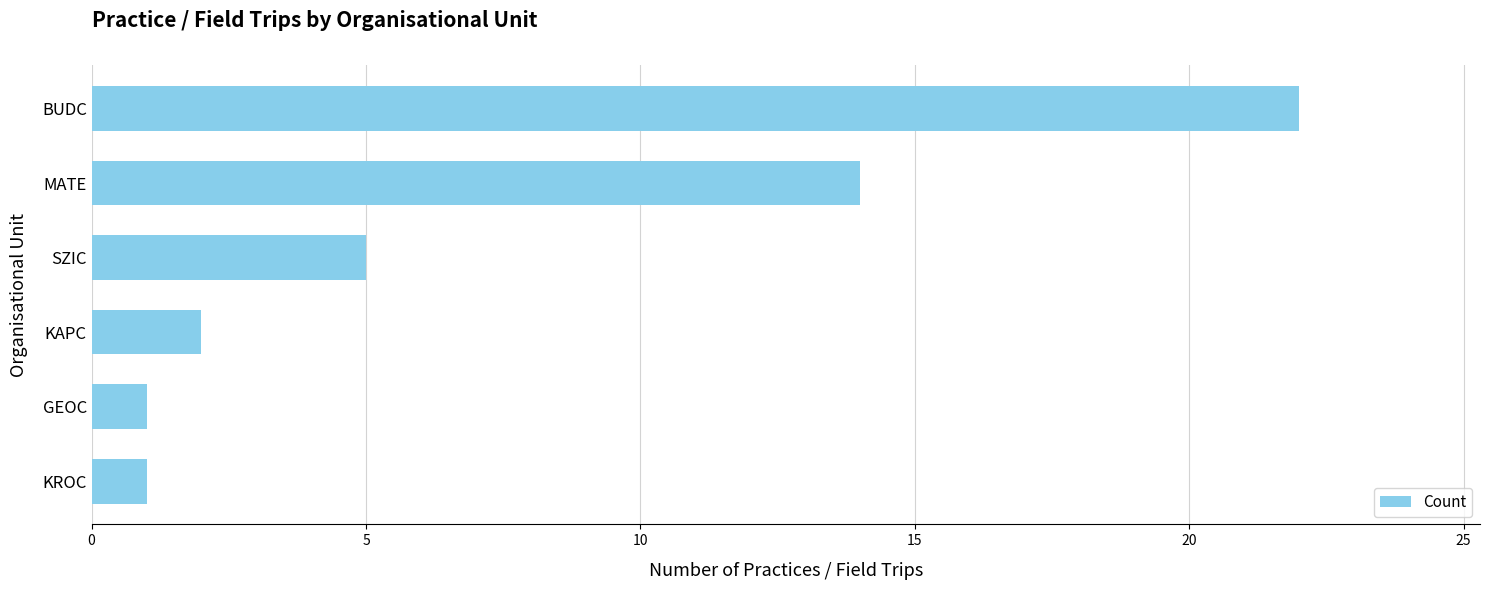

What is the change in value from SZIC to BUDC?

+17